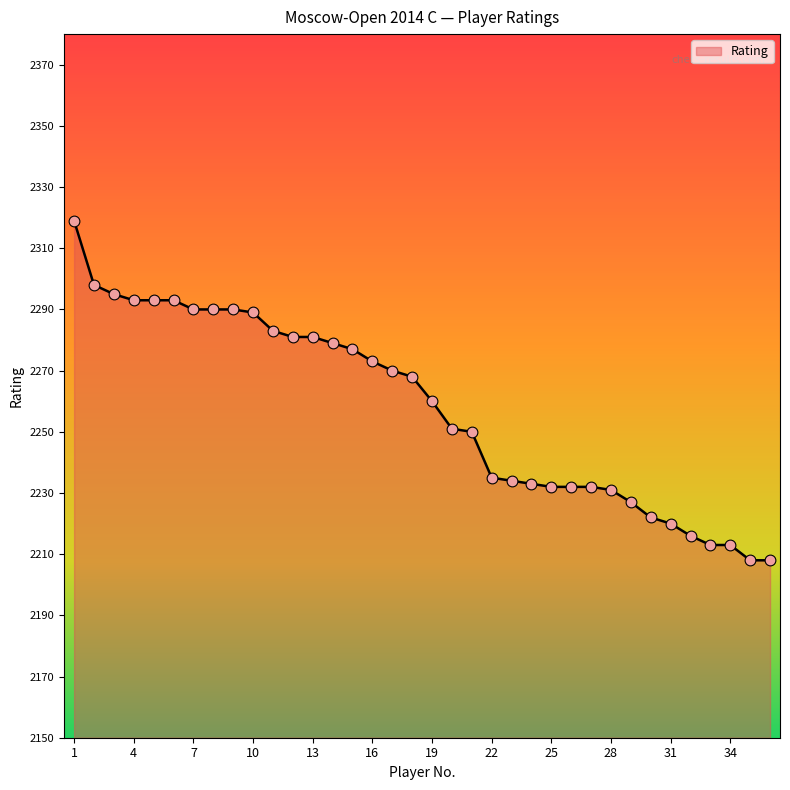

What is the minimum value shown in the chart?

2208